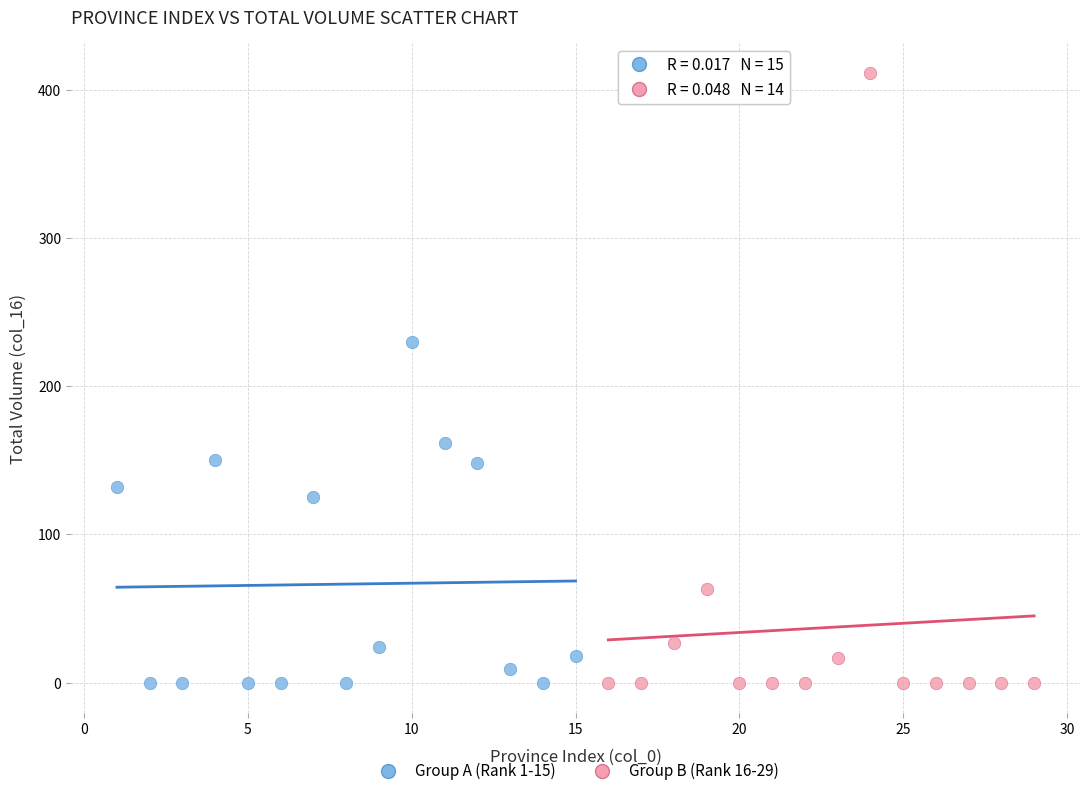

Which series contains the highest Y value?

Group B (Rank 16-29)